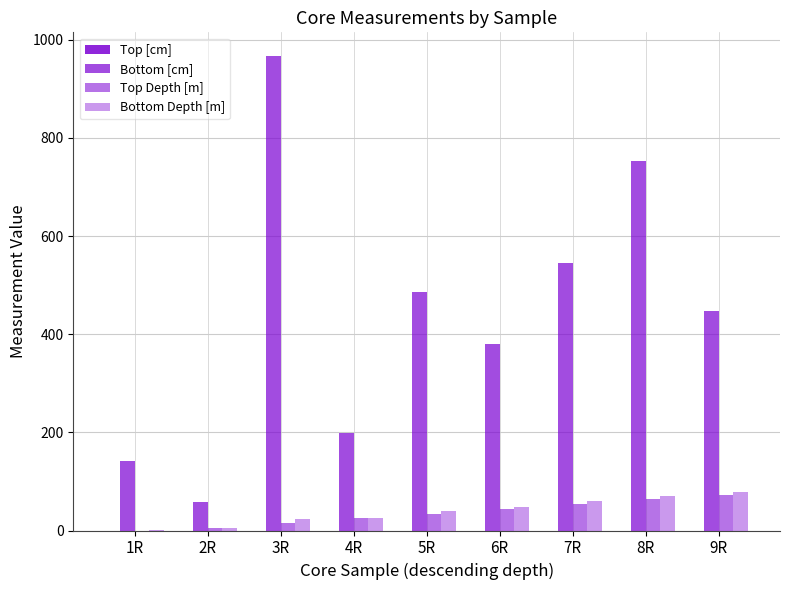

List the labels in order of Bottom Depth [m] value, largest first.

9R, 8R, 7R, 6R, 5R, 4R, 3R, 2R, 1R